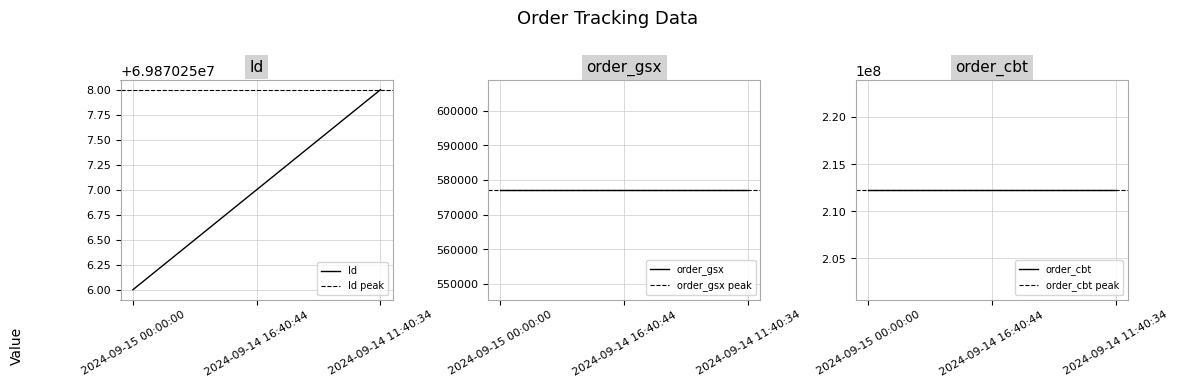

At 2024-09-15 00:00:00, list the series in order from smallest to largest.

order_gsx, Id, order_cbt